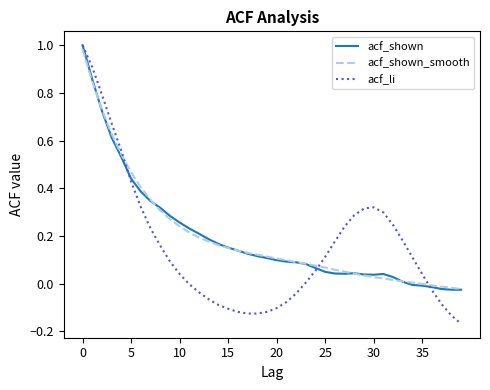

True or false: acf_li has more than 0 points higher than both neighbors.

True